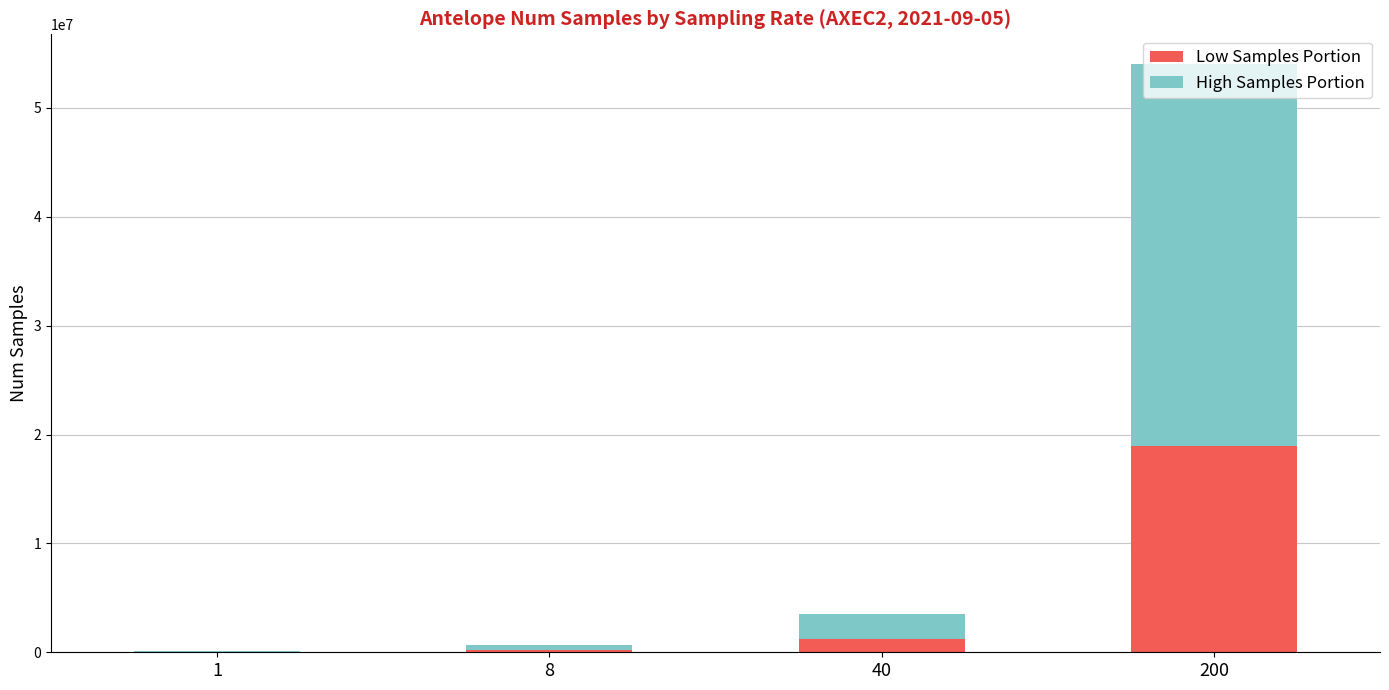

What is the maximum value for Low Samples Portion?

18921258.3